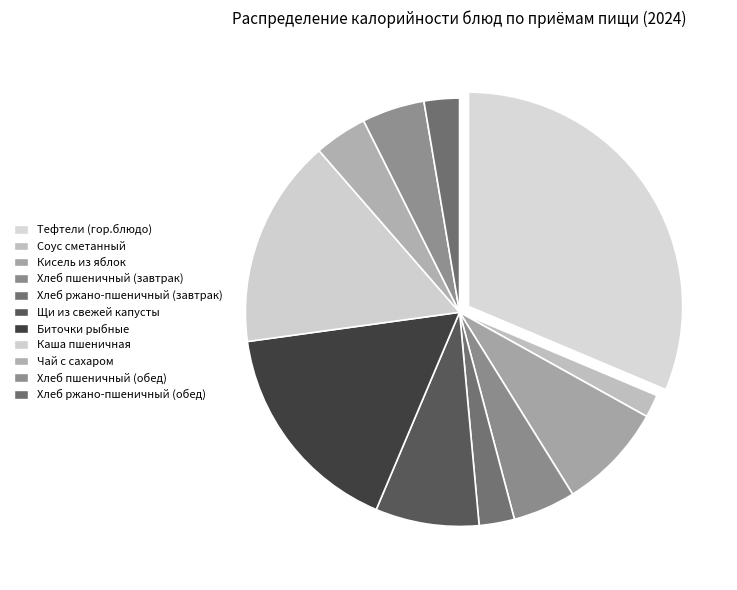

The Тефтели (гор.блюдо) slice represents 45% of the pie. True or false?

False